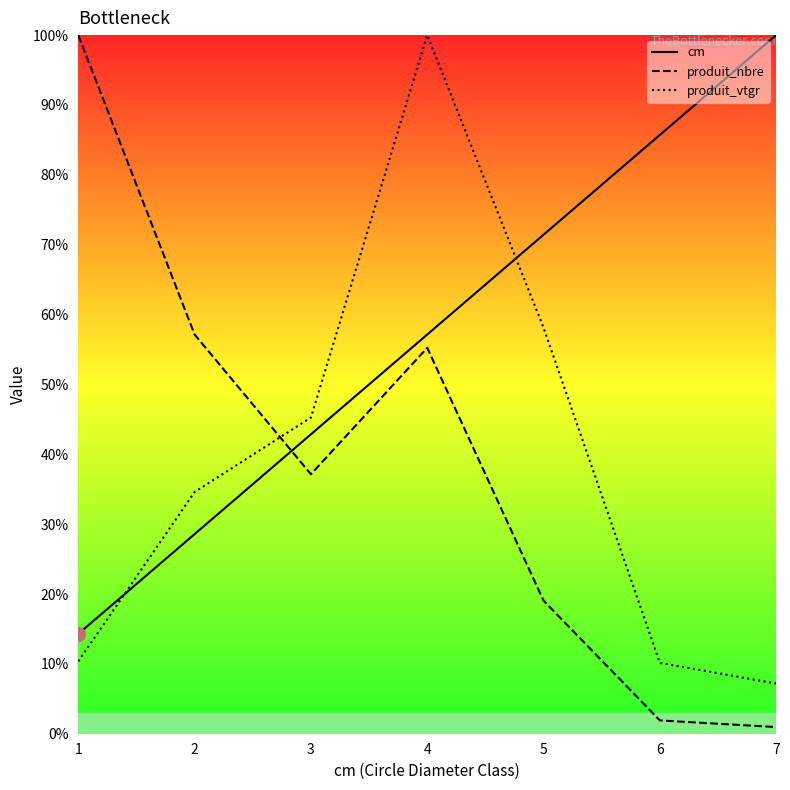

What is the spread (max minus min) of values at 7?

99.0